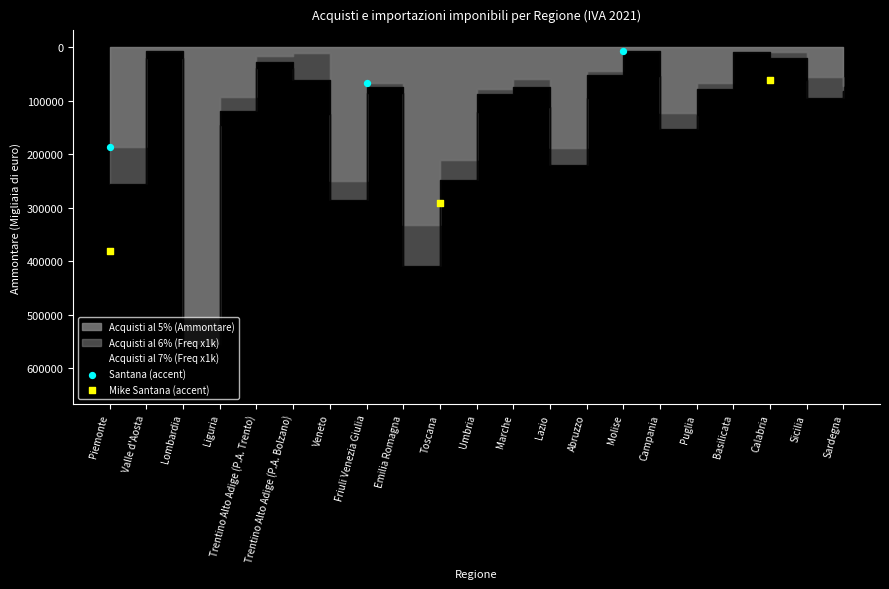

Which series contains the lowest Y value?

Santana (accent)